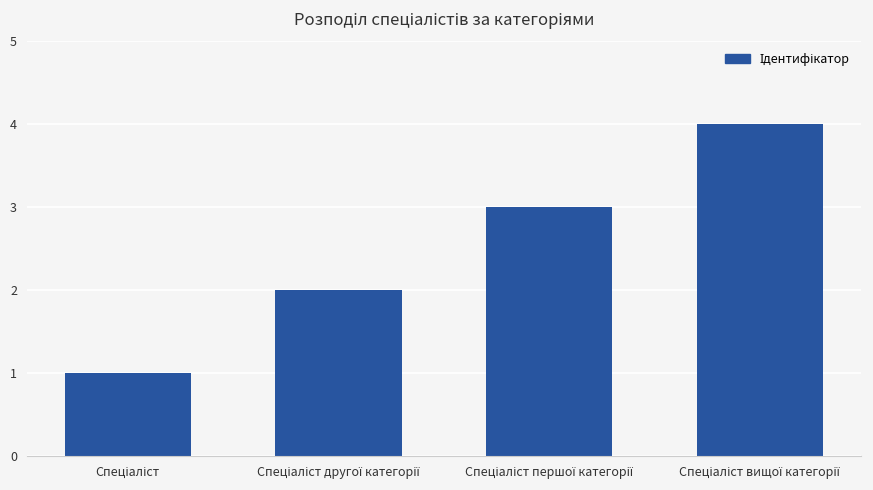

Count the number of categories in the chart.

4